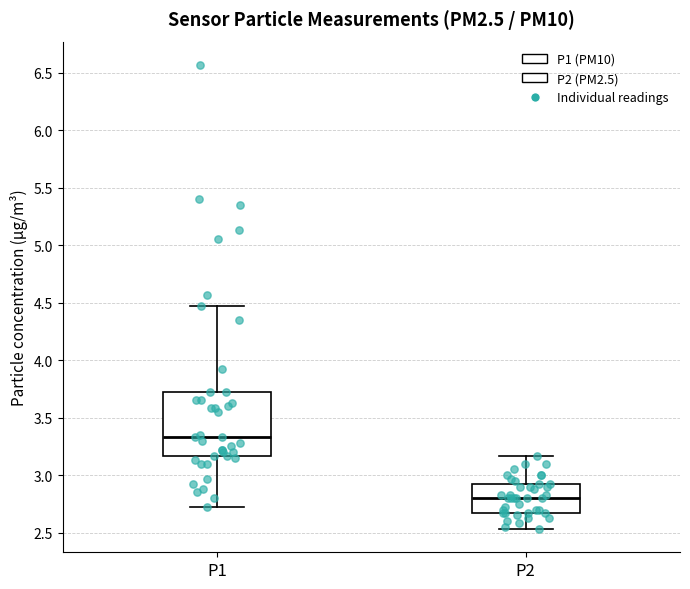

Which box has the highest median line?

P1